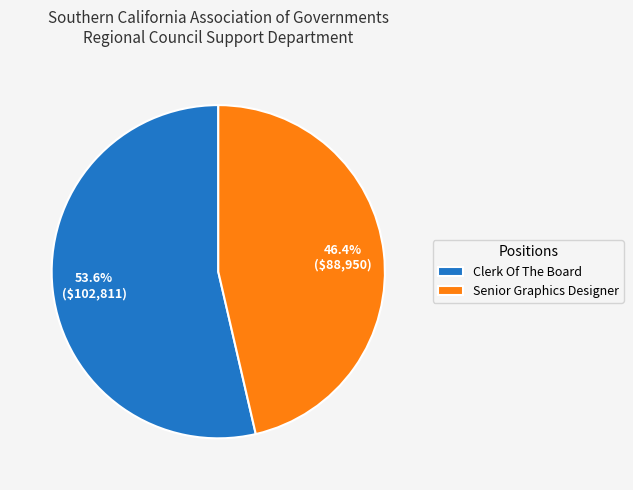

To the nearest percent, what is the difference between the largest and smallest slice percentages?

7%